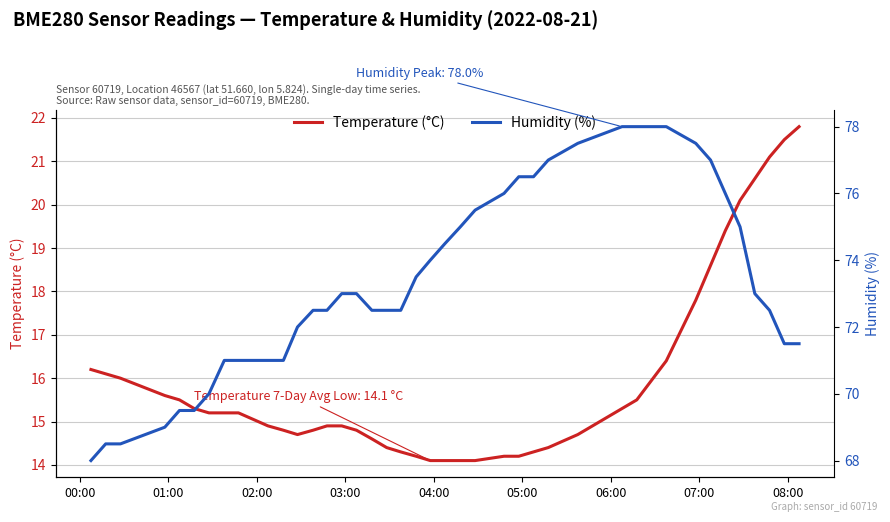

Reading left to right, list all the values displayed in this chart.

temperature: 16.2	16.1	16.0	15.6	15.5	15.3	15.2	15.2	15.2	14.9	14.8	14.7	14.8	14.9	14.9	14.8	14.6	14.4	14.3	14.2	14.1	14.1	14.1	14.1	14.2	14.2	14.3	14.4	14.7	15.3	15.5	16.4	17.8	18.6	19.4	20.1	20.6	21.1	21.5	21.8
humidity: 68.0	68.5	68.5	69.0	69.5	69.5	70.0	71.0	71.0	71.0	71.0	72.0	72.5	72.5	73.0	73.0	72.5	72.5	72.5	73.5	74.0	74.5	75.0	75.5	76.0	76.5	76.5	77.0	77.5	78.0	78.0	78.0	77.5	77.0	76.0	75.0	73.0	72.5	71.5	71.5